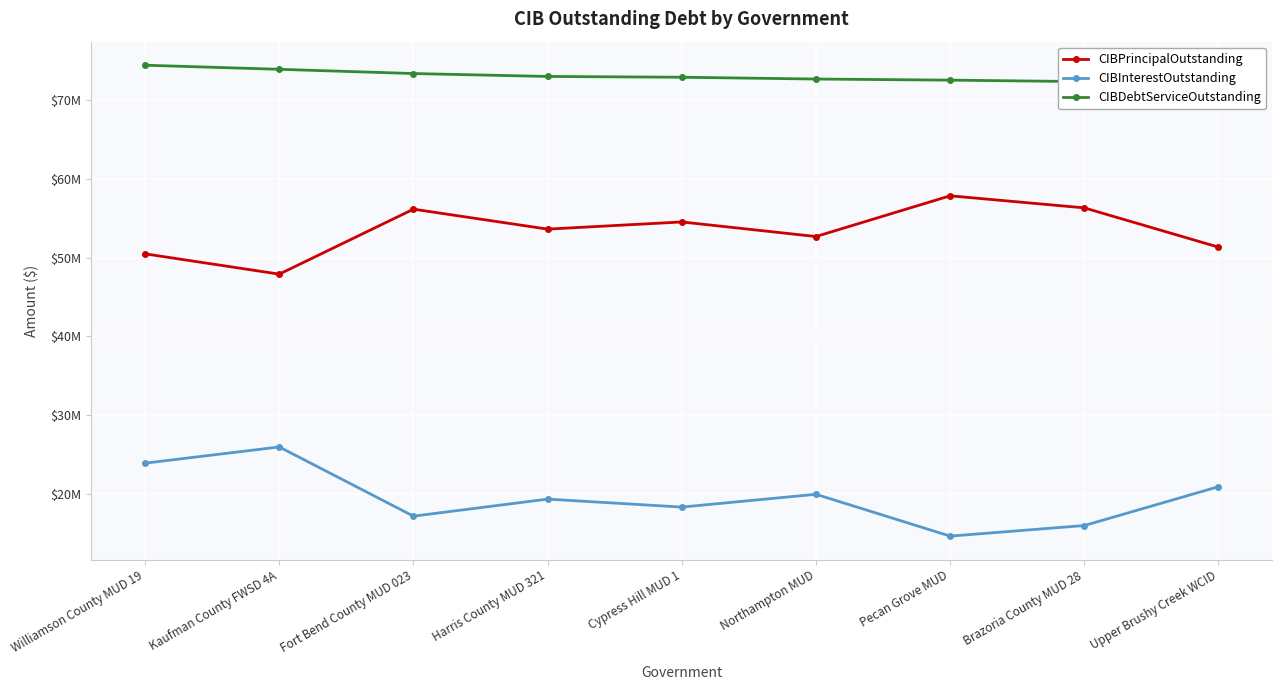

Which series has the widest spread of values?

CIBInterestOutstanding